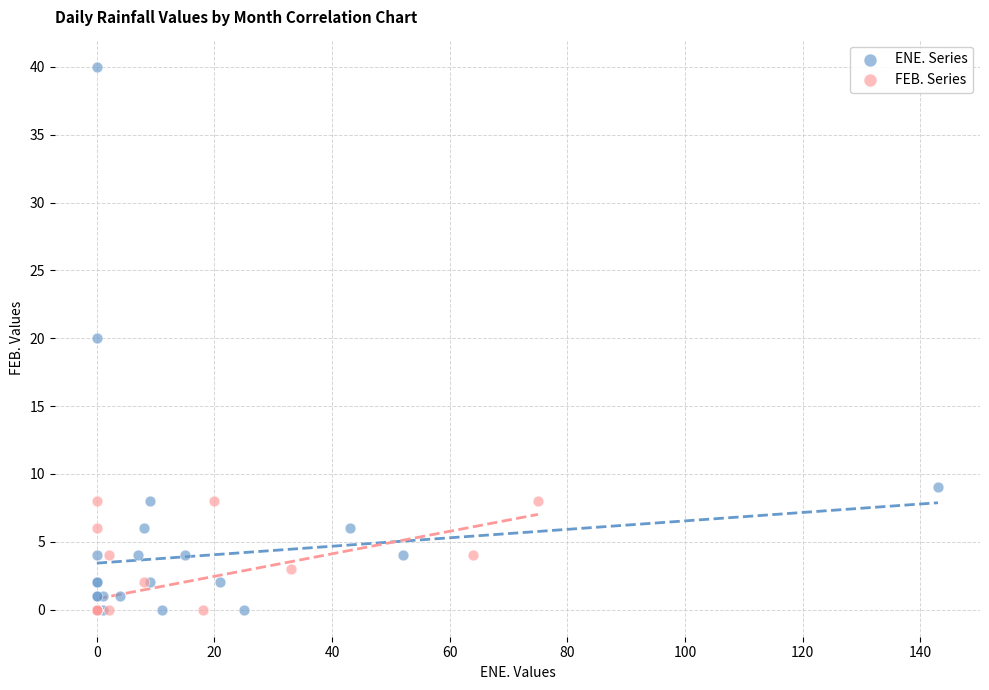

Which series reaches the maximum Y coordinate?

ENE. Series